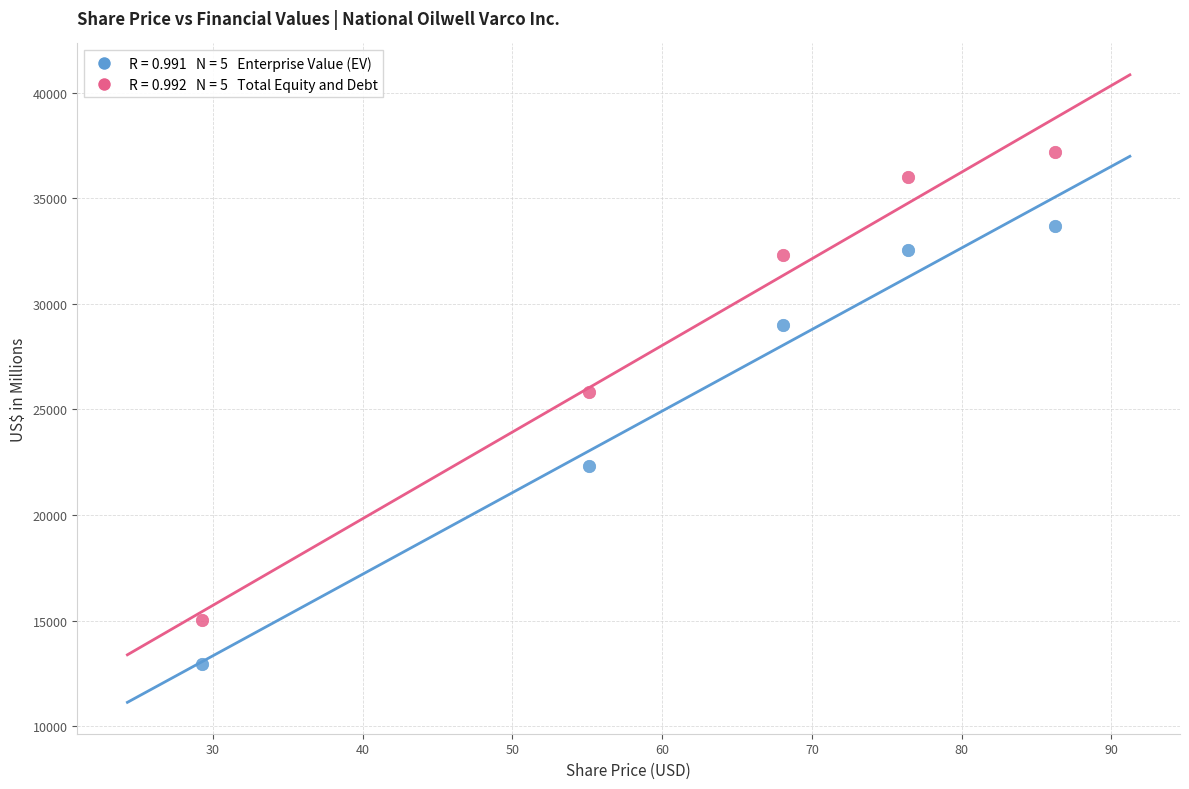

Across all series, what Y value is closest to 25069?

25846